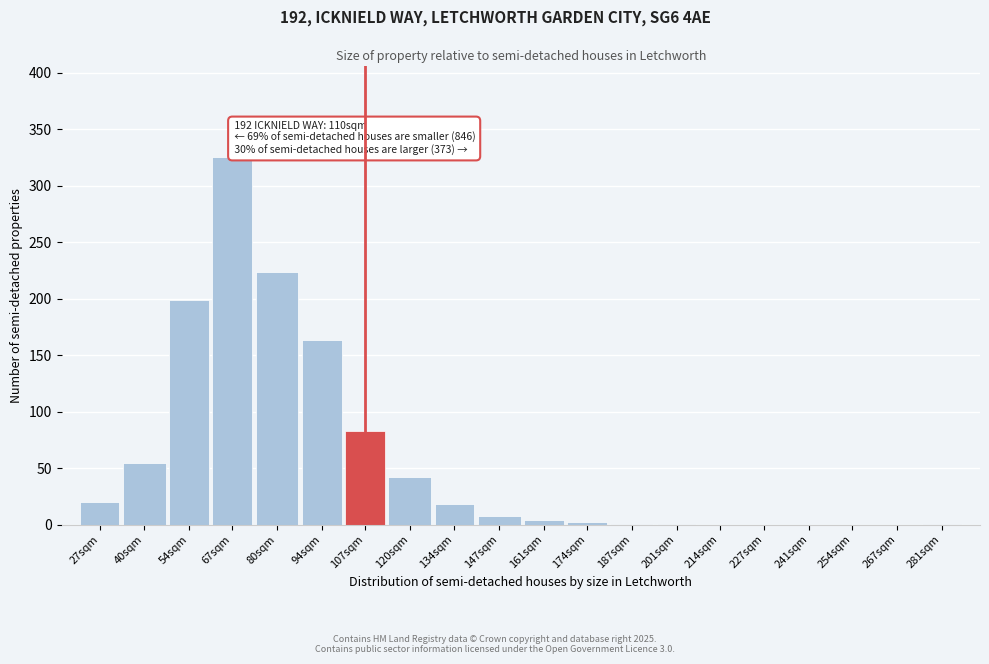

What is the sum of all values?

1146